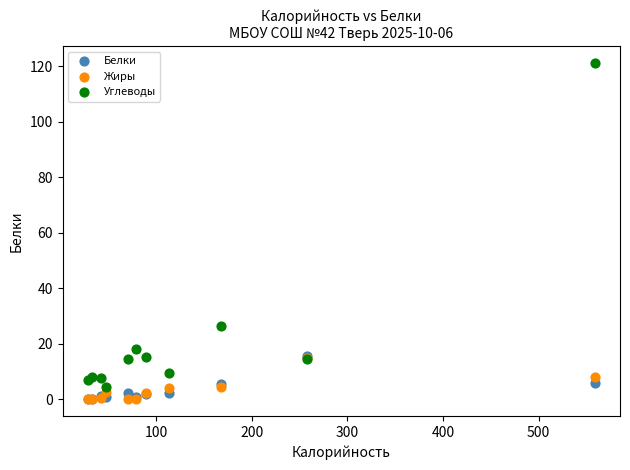

What are all the series names shown in the legend?

Белки, Жиры, Углеводы